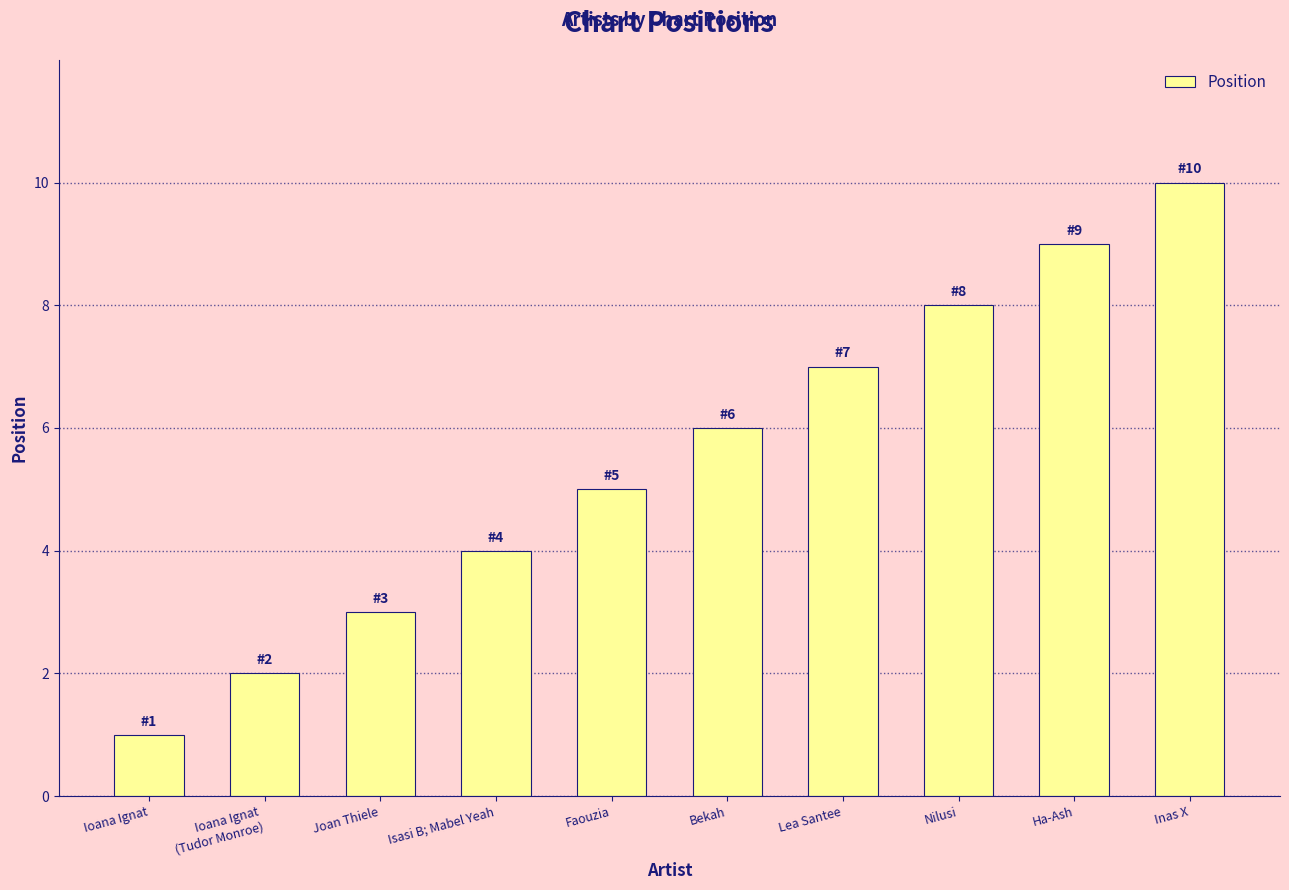

What is the ratio of the value at Inas X to the value at Isasi B; Mabel Yeah?

2.5